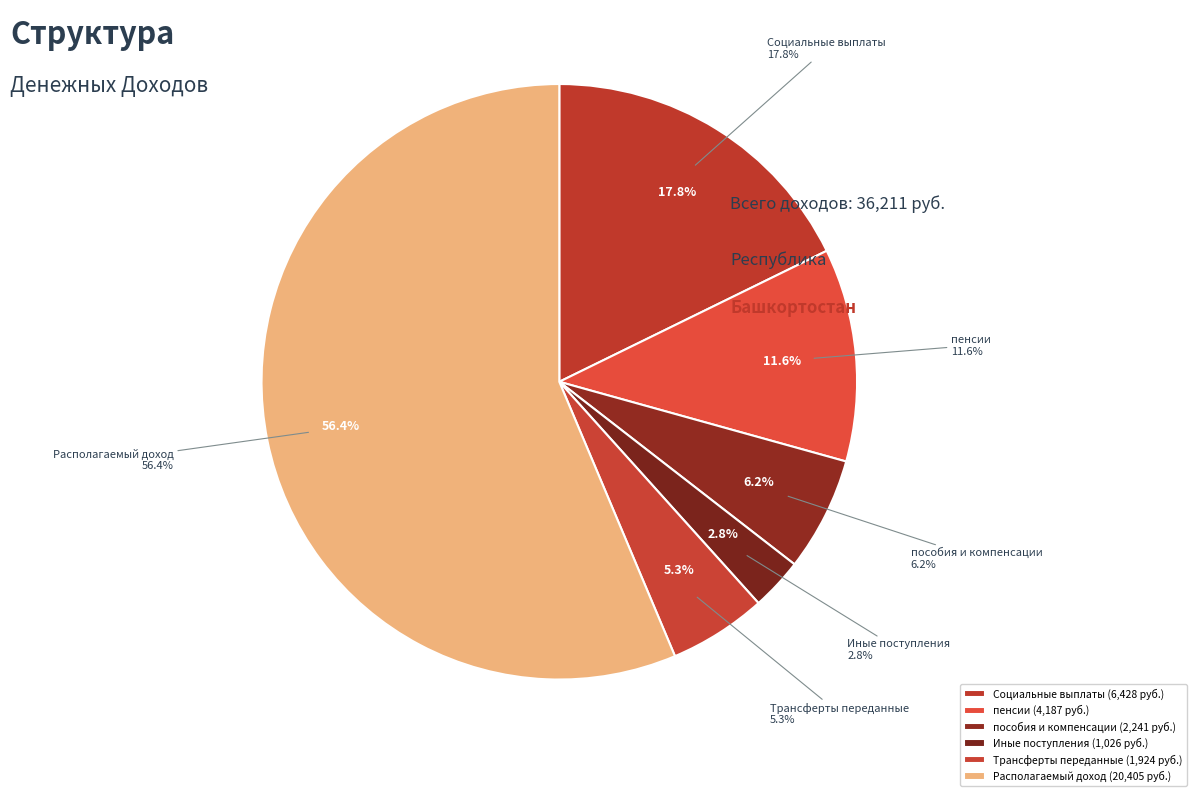

What percentage is the Социальные выплаты slice, to the nearest percent?

18%